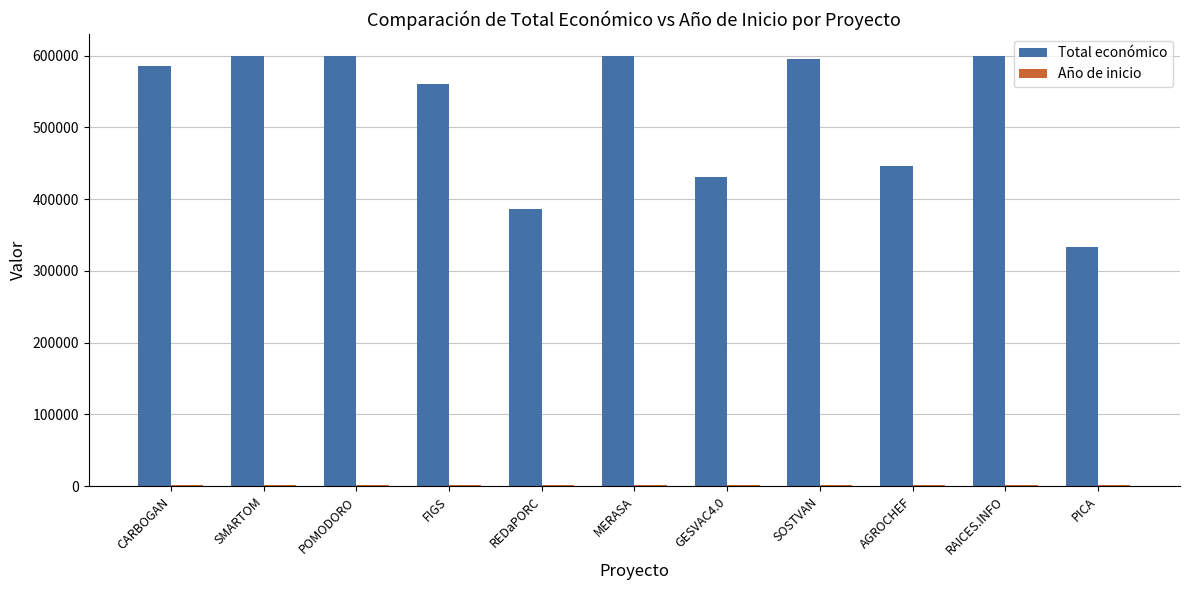

Which series has the largest range (max minus min)?

Total económico